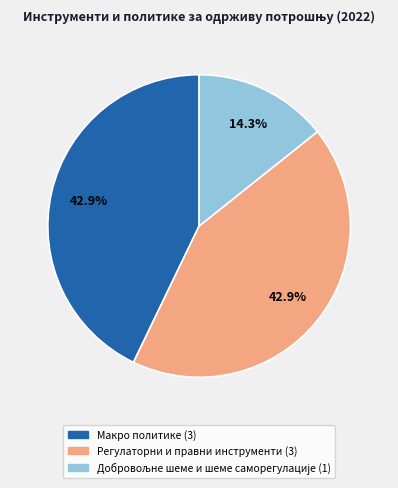

Is there a majority slice in this chart?

No